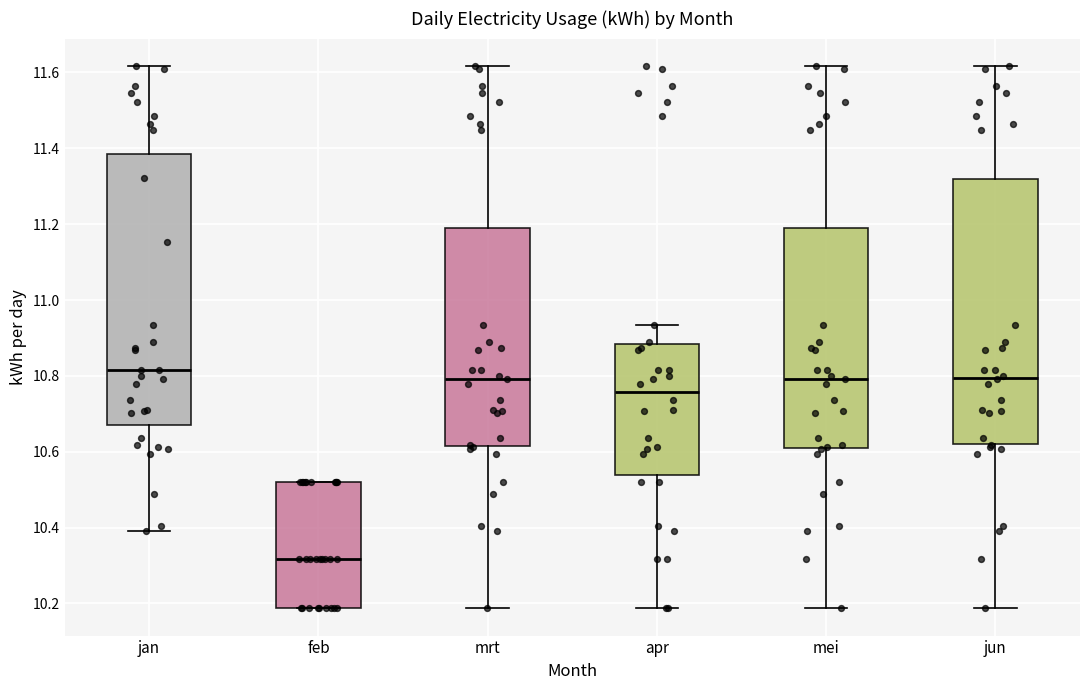

Where is the lower edge of the box for feb on the y-axis? The values are not printed on the chart, so give them approximately, as read against the axis.

10.18